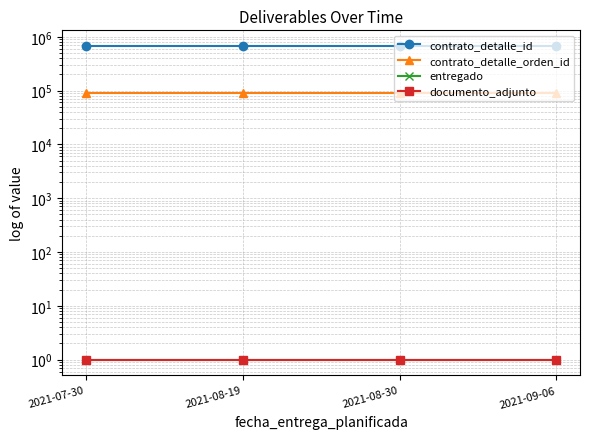

True or false: documento_adjunto has more than 1 interior local peaks.

False